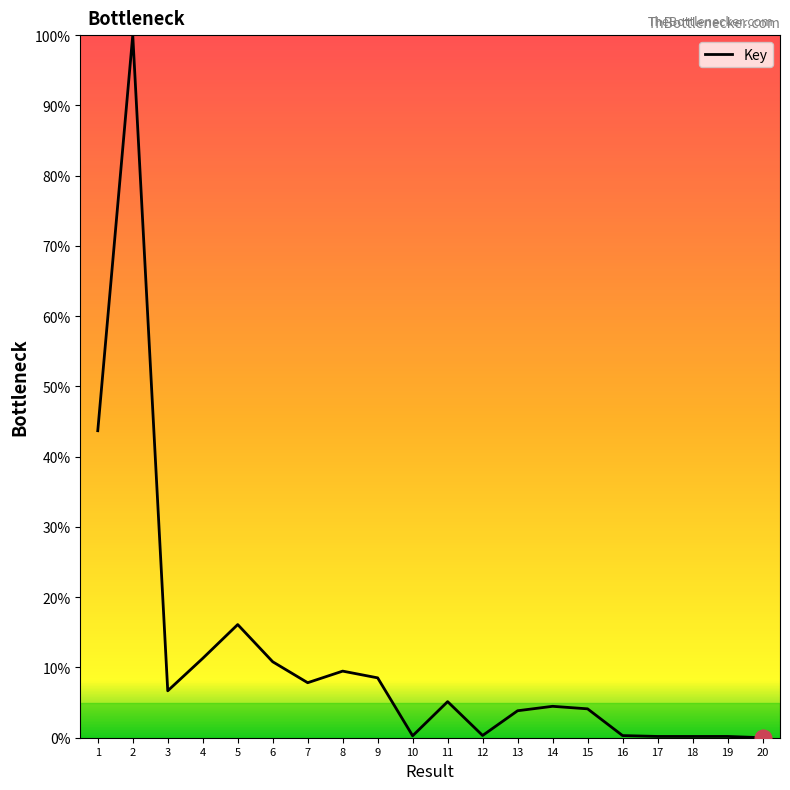

What is the change in value from 8 to 17?

-9.3